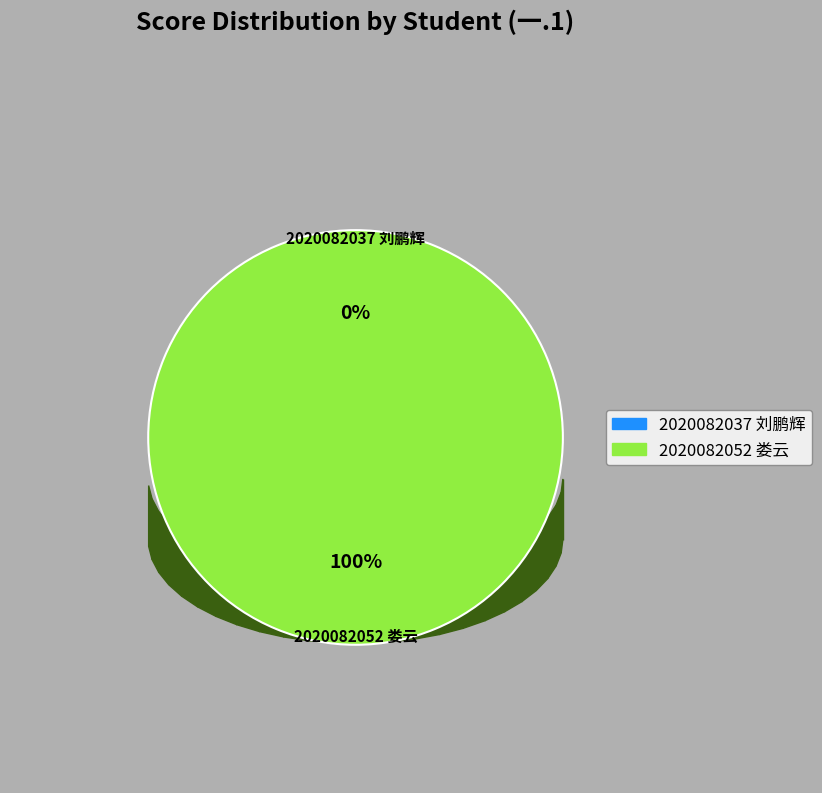

What is the smallest slice in the pie chart?

2020082037 刘鹏辉